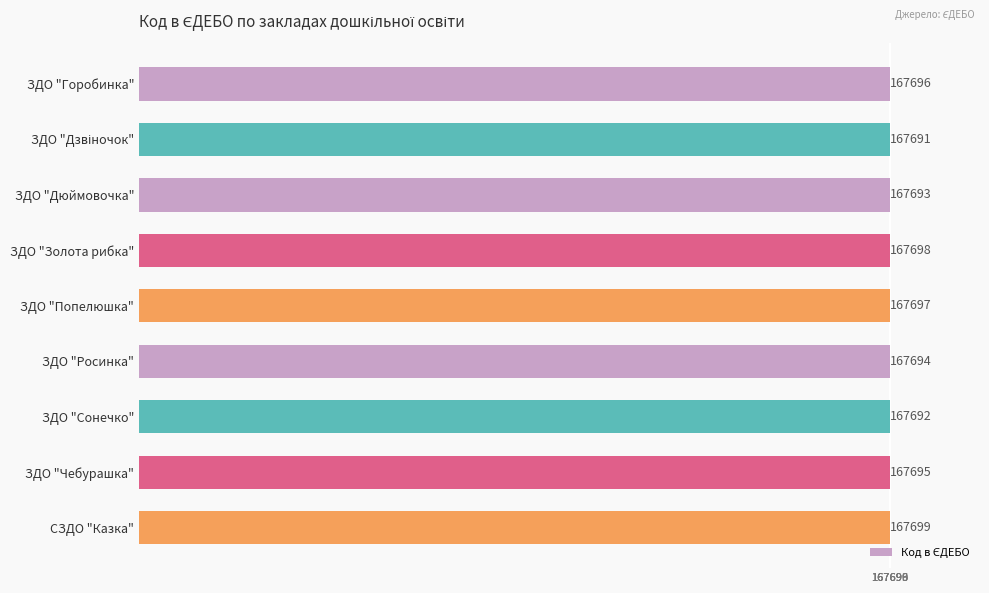

Is it true that the value at ЗДО "Дюймовочка" is 291240?

False